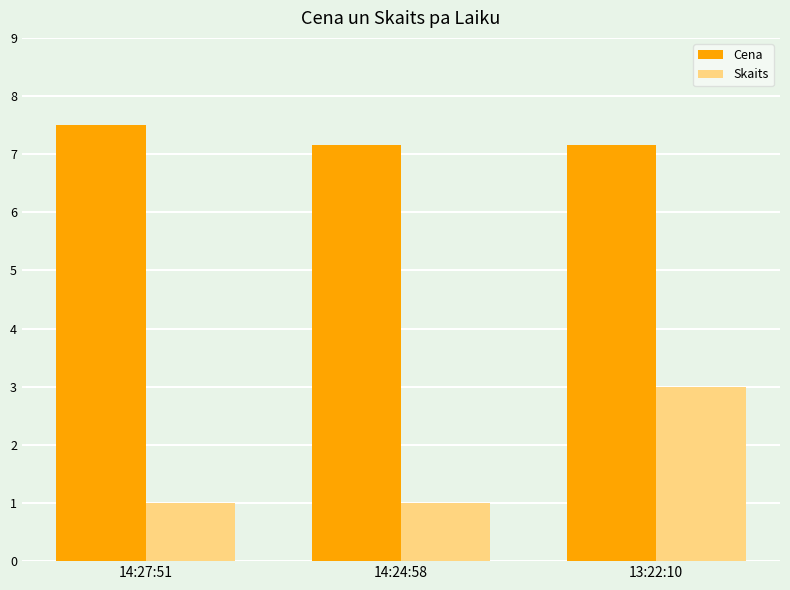

True or false: Skaits has a value of 3.0 at 13:22:10.

True